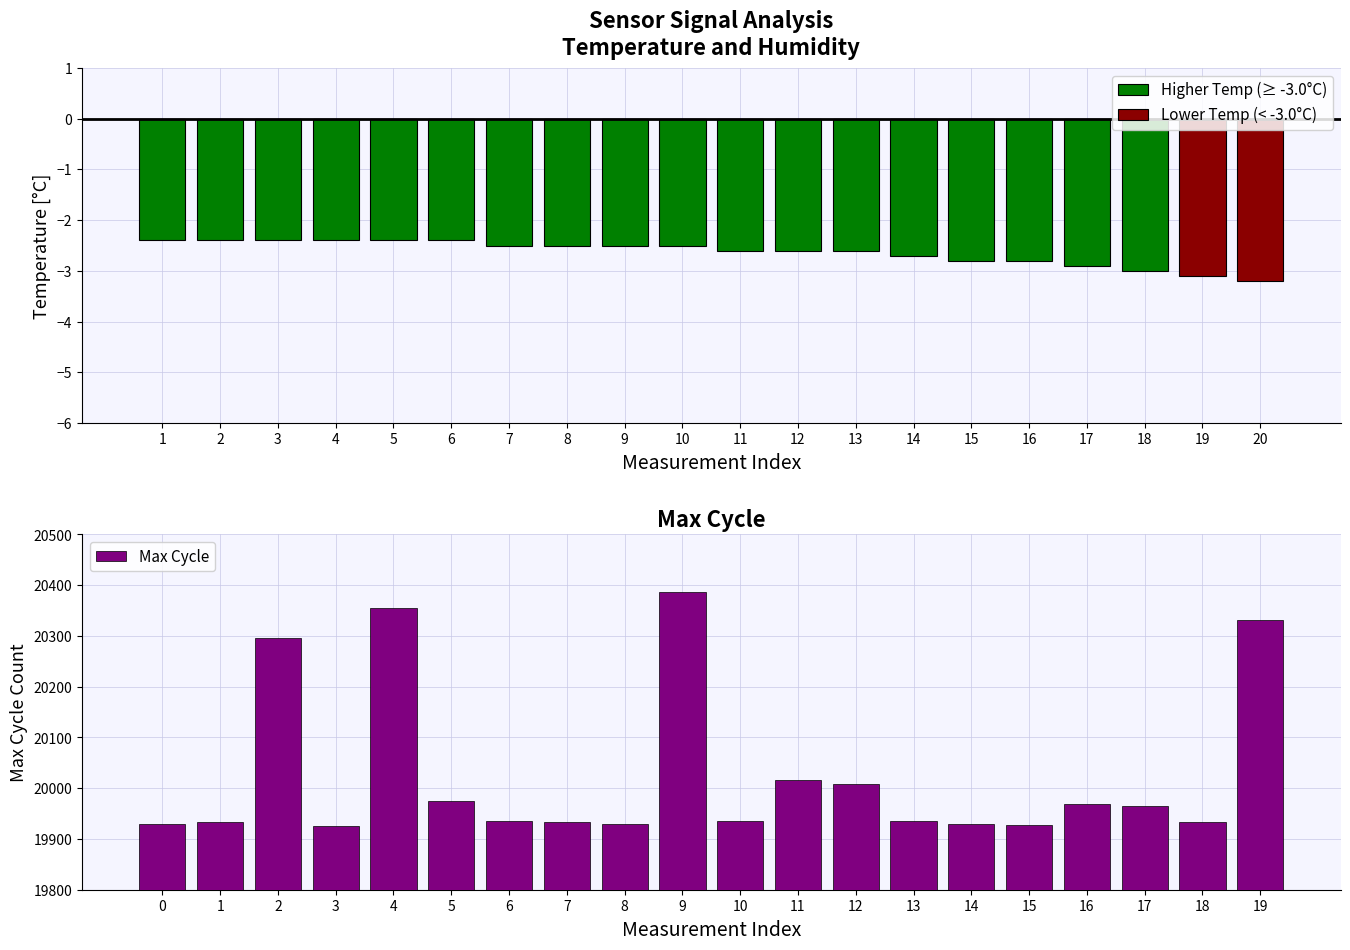

Read the Max Cycle value at 3.

19925